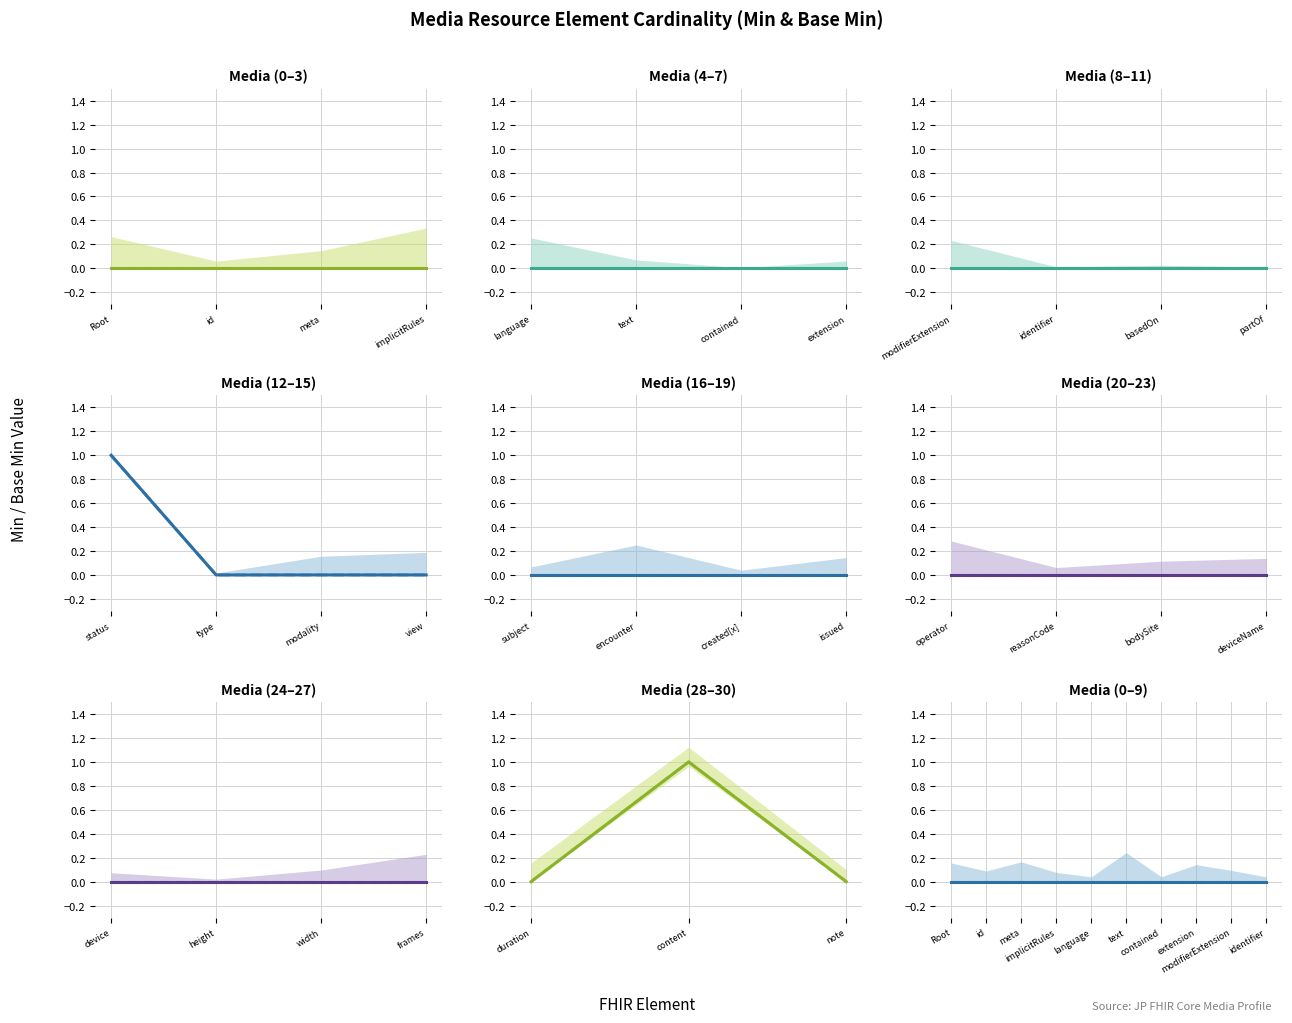

How many interior local peaks does the base_min_values series have?

2